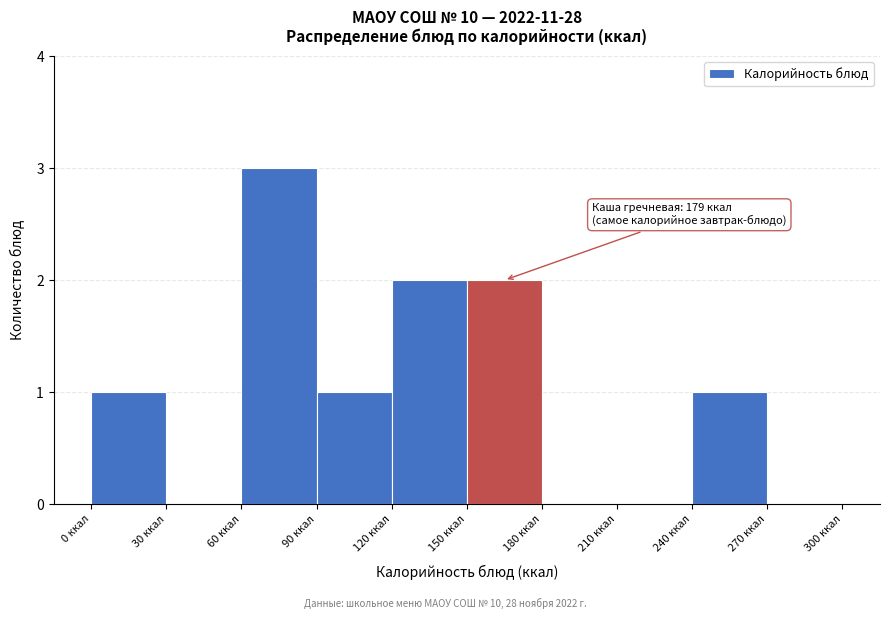

Over which range of the x-axis is the bar tallest?

60 to 90